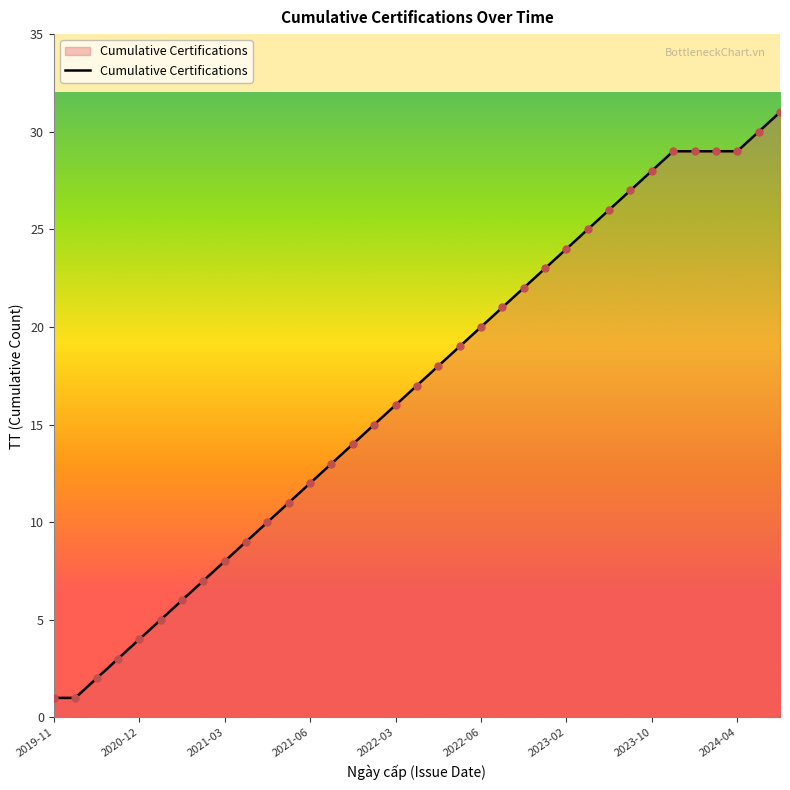

What is the greatest value displayed?

31